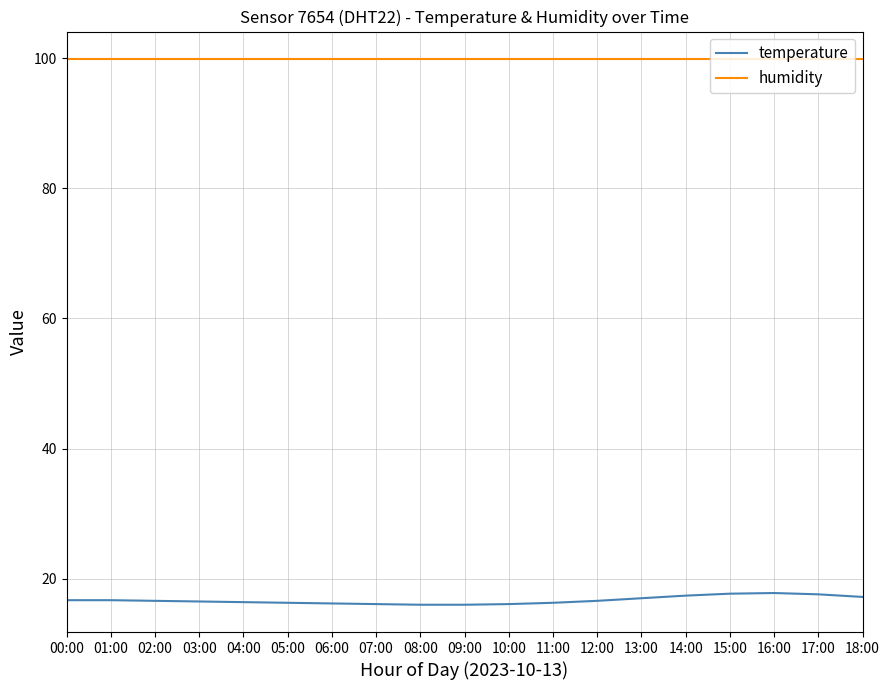

Which series has the largest range (max minus min)?

temperature